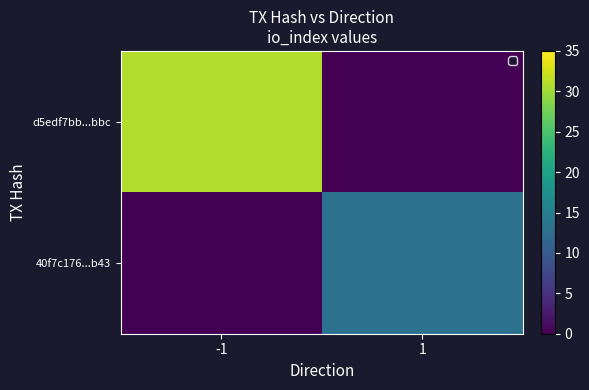

At 1, list the series in order from largest to smallest.

40f7c176...b43, d5edf7bb...bbc